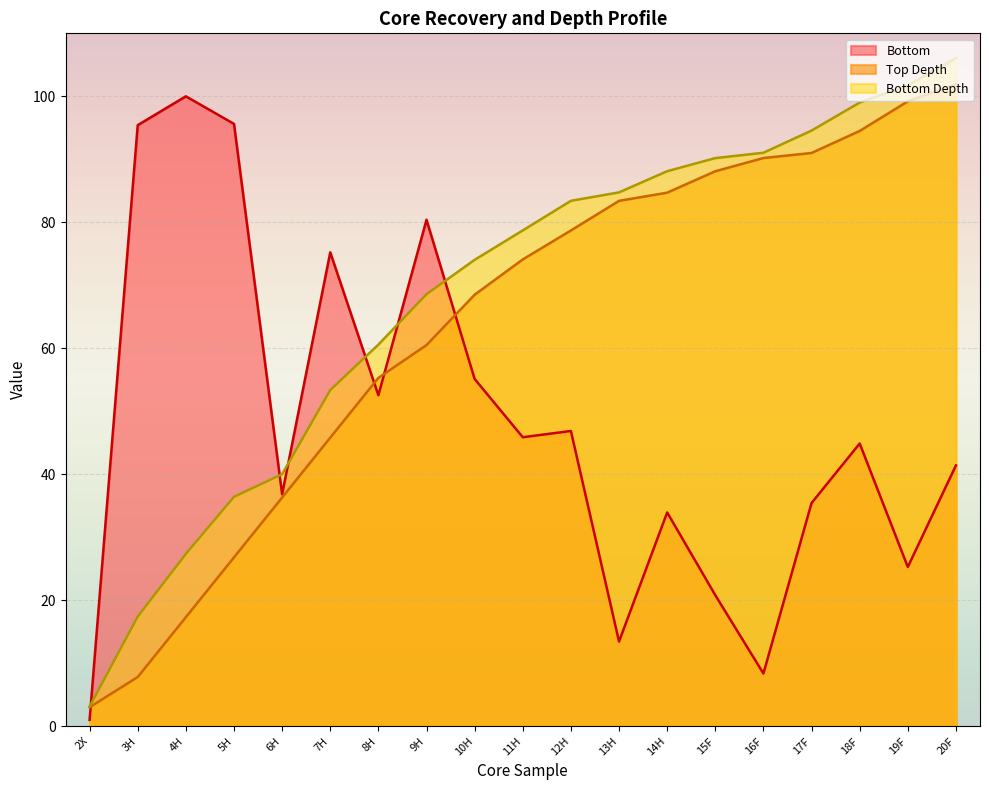

Between 2X and 5H, which series saw the biggest shift?

Bottom